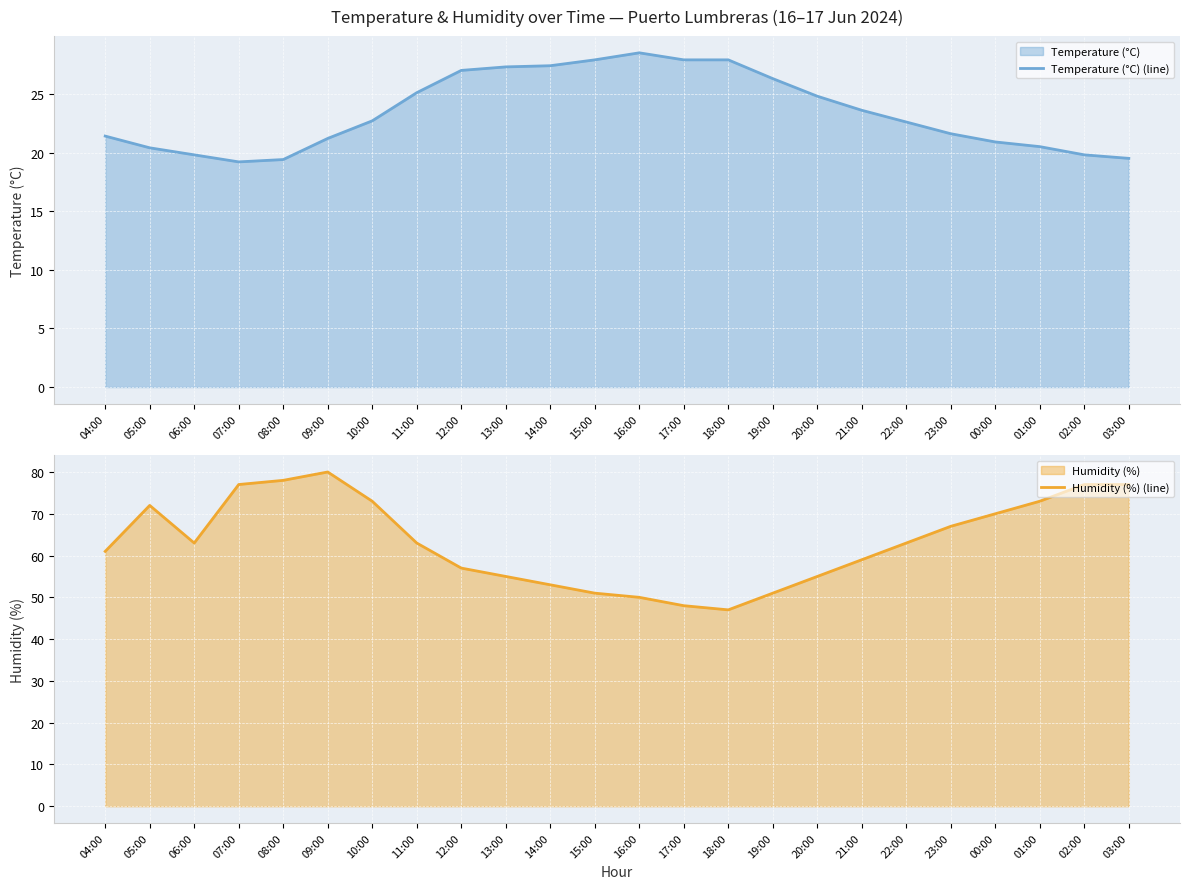

Which category has the highest value across all series?

09:00